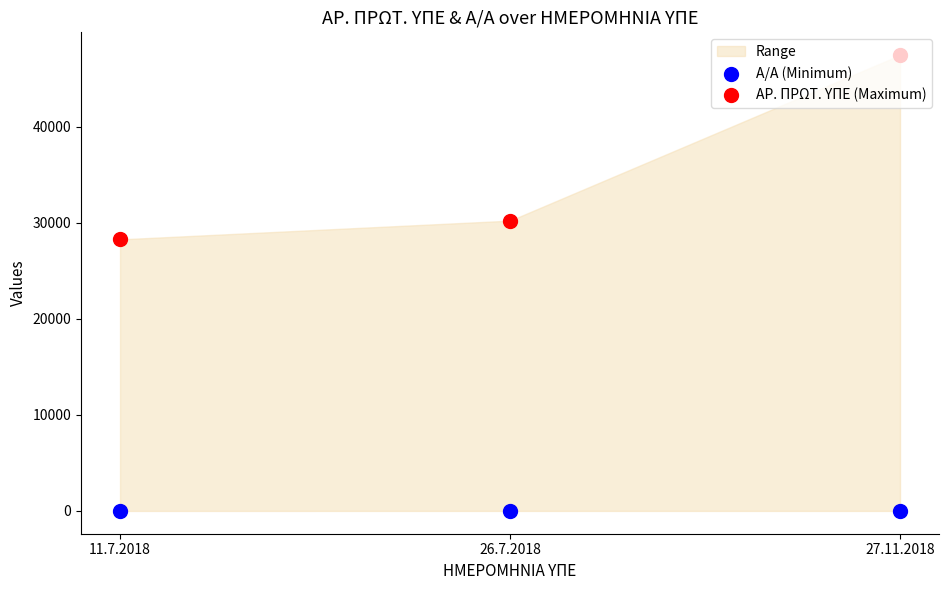

Which series has the largest Y range (max minus min)?

ΑΡ. ΠΡΩΤ. ΥΠΕ (Maximum)